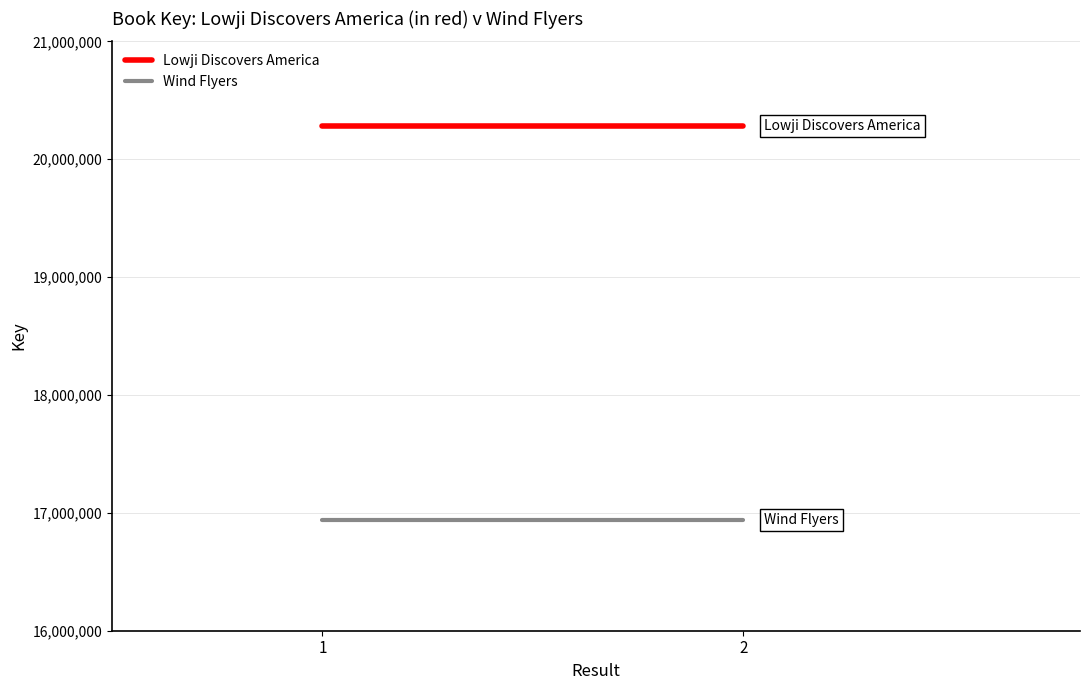

At which label does Lowji Discovers America reach its peak?

1